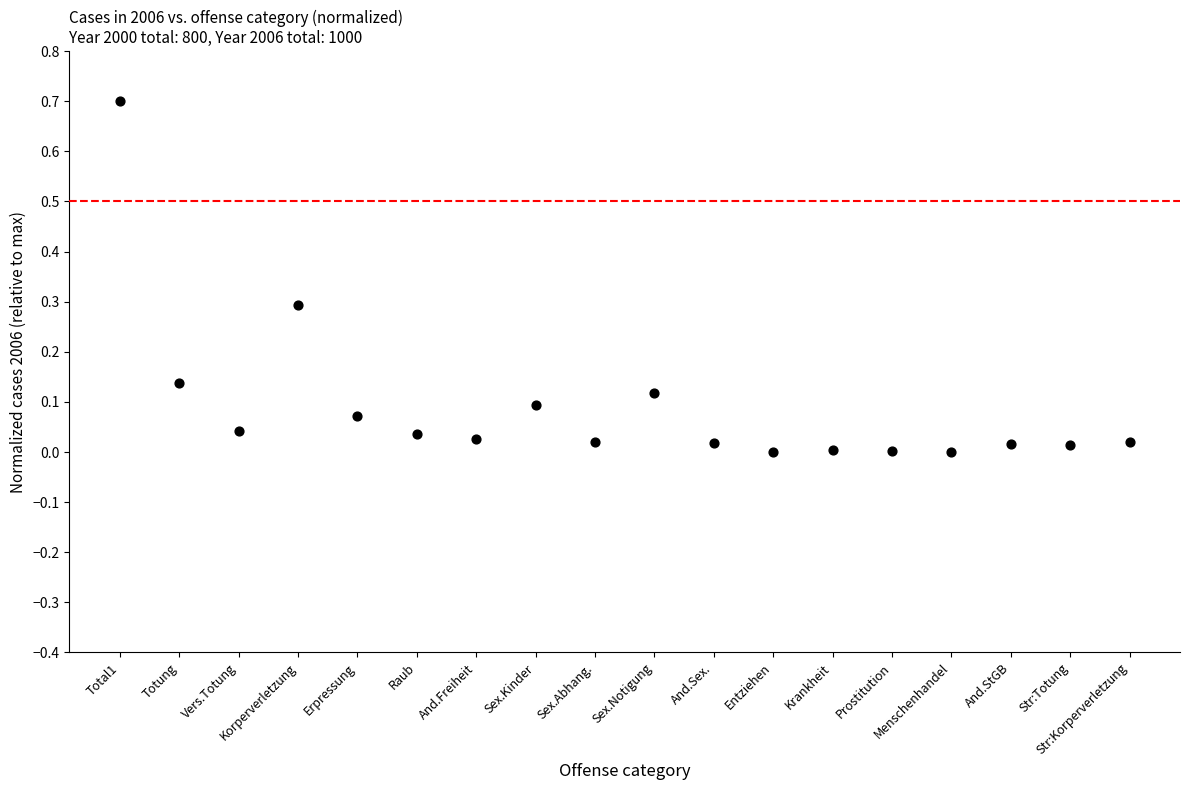

What is the range of Y values (max minus min)?

0.7